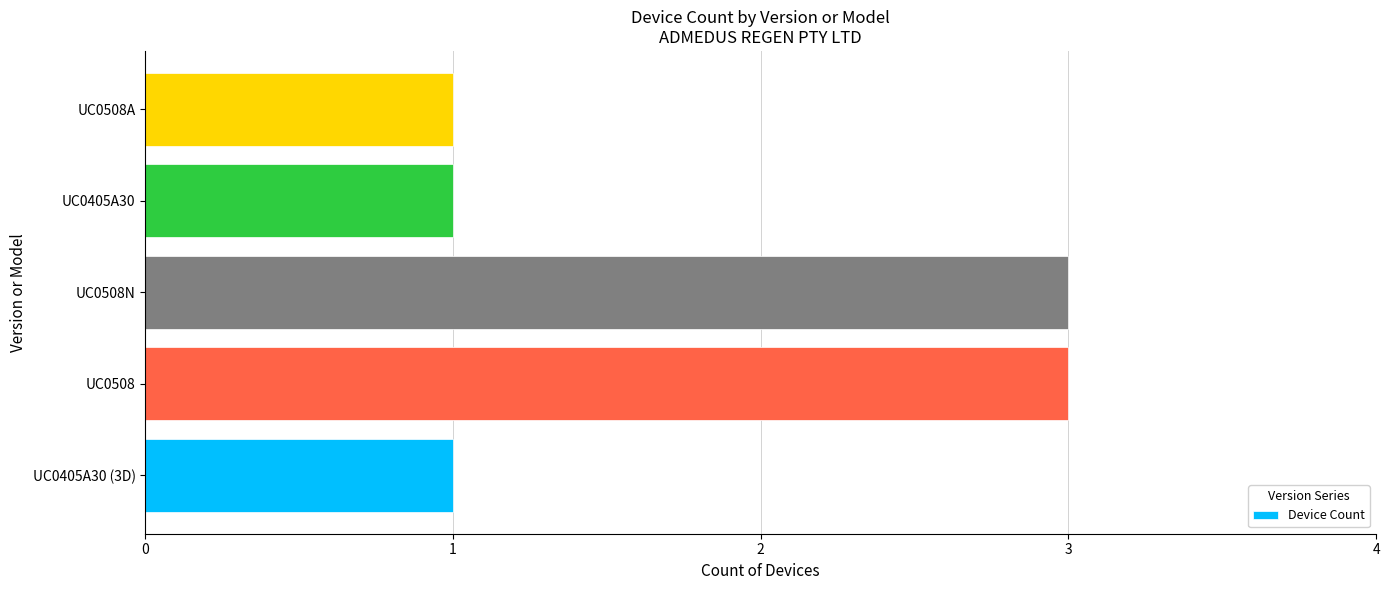

Are the bars horizontal?

Yes